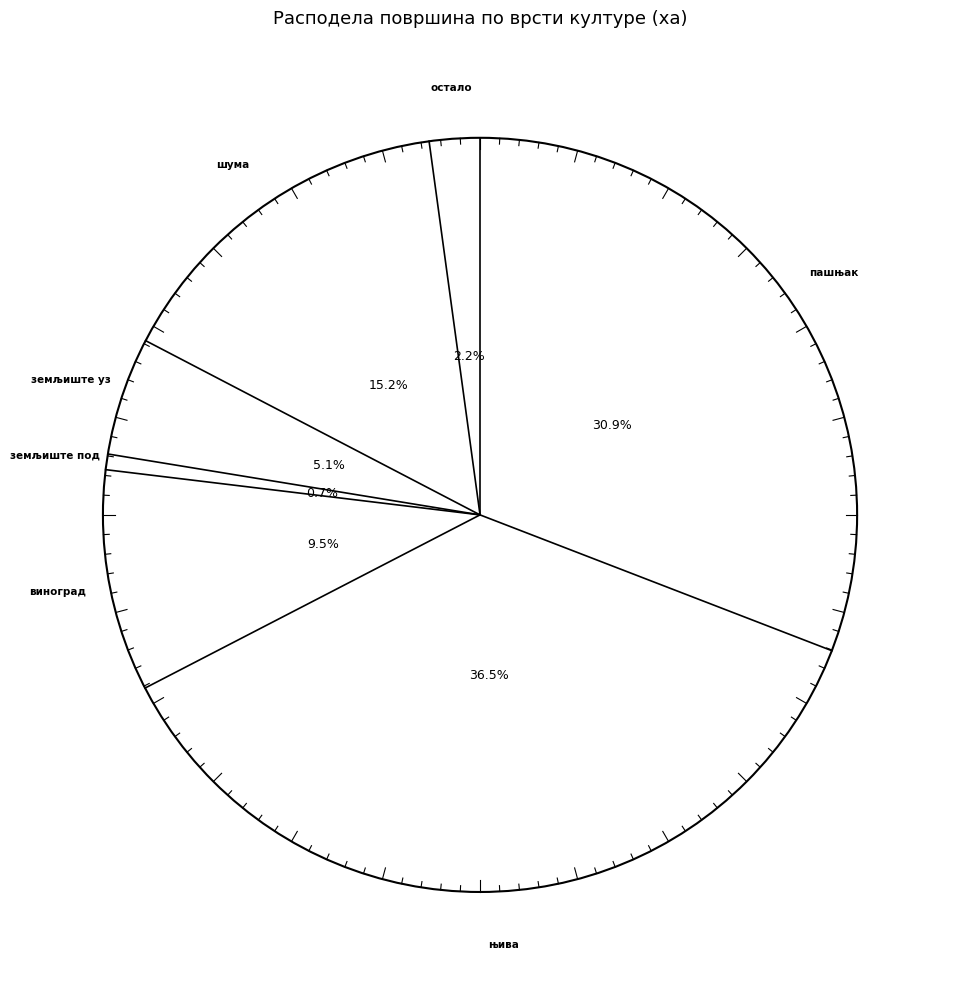

True or false: виноград accounts for 16% of the total.

False